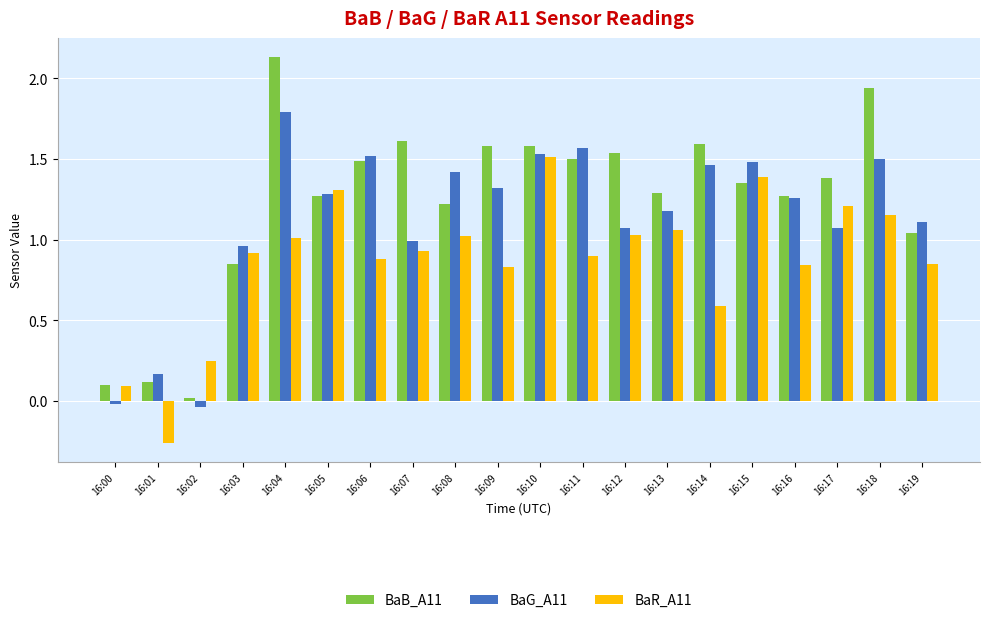

True or false: BaG_A11 has a value of 2.7 at 16:10.

False